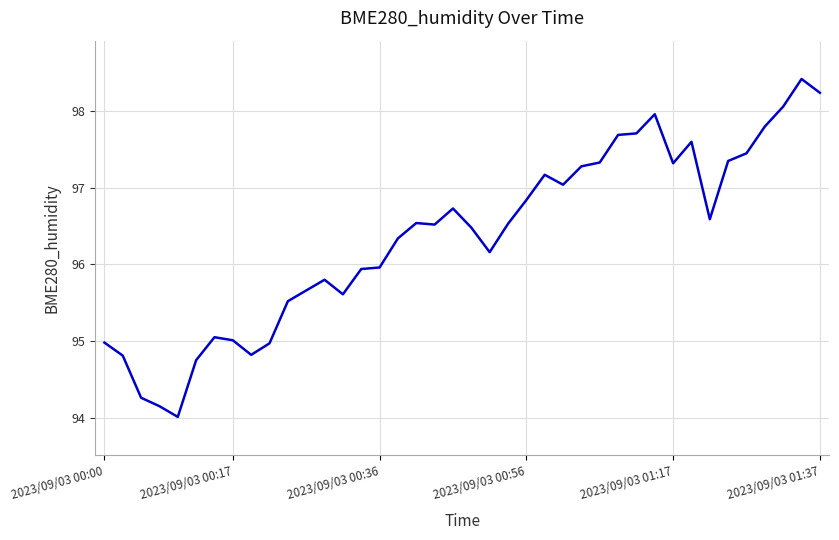

What is the smallest value displayed?

94.0